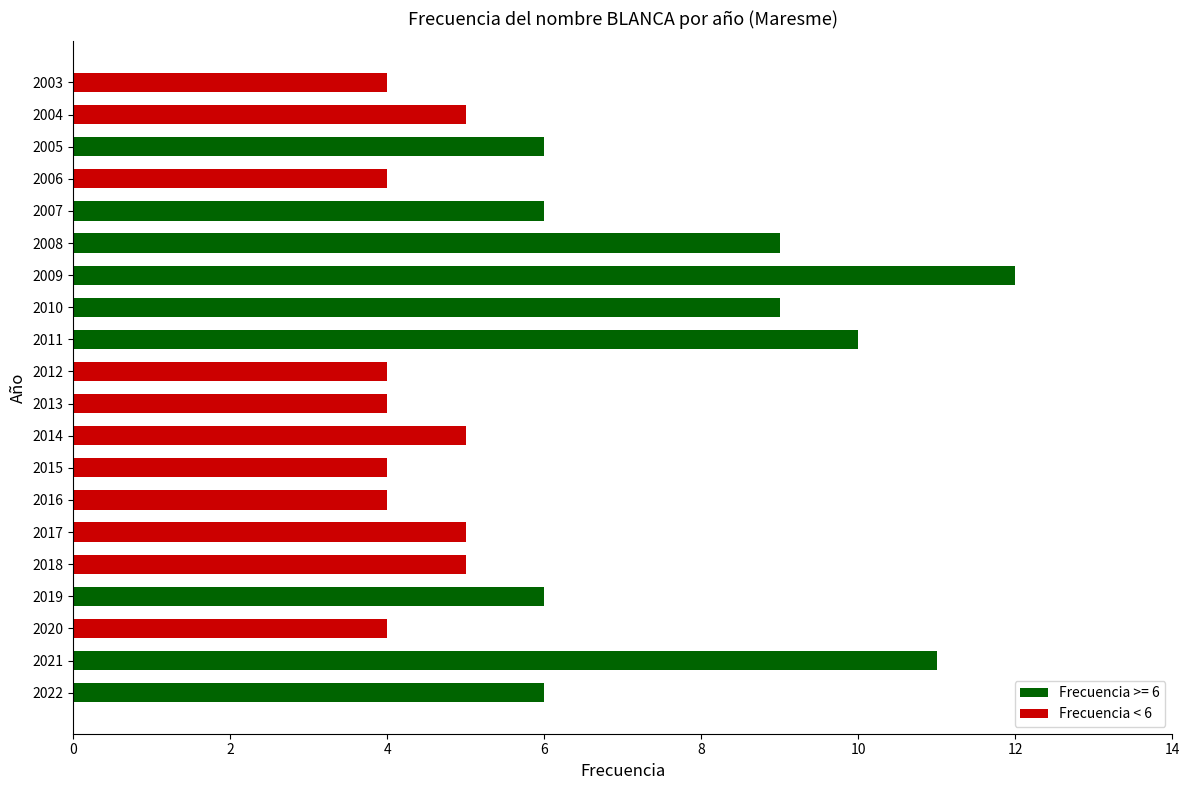

Count the number of data series in this chart.

1